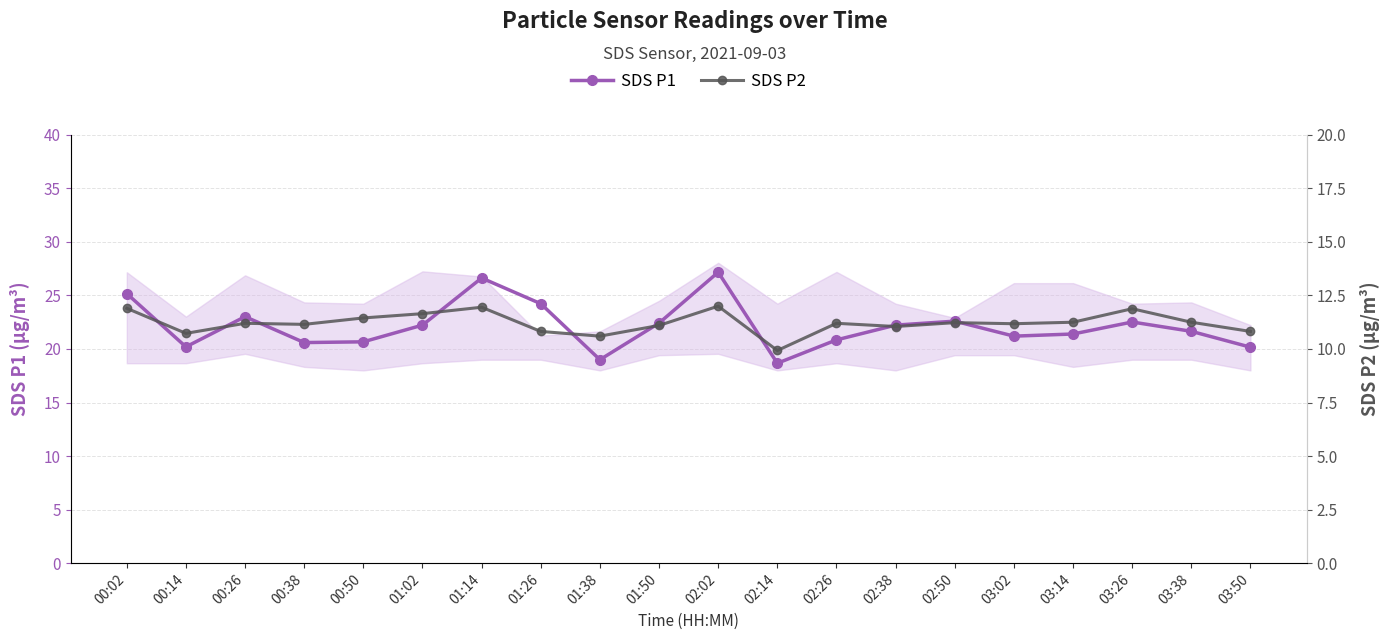

What is the sum of the SDS P1 values at 01:02 and 03:14?

43.6